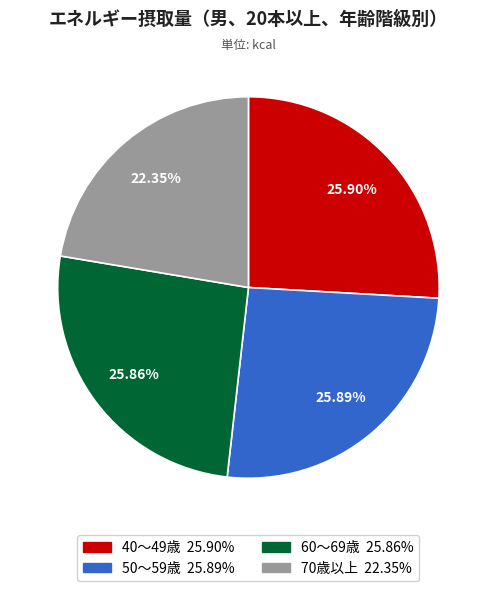

Does 50～59歳 represent more than half of the total?

No